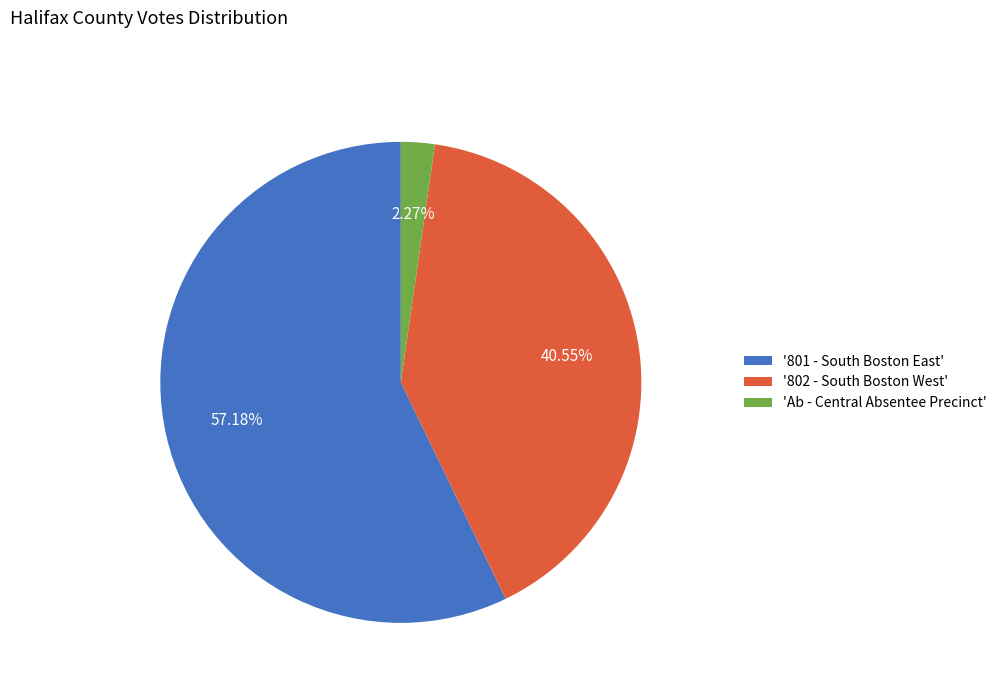

What is the ratio of the value at '801 - South Boston East' to the value at 'Ab - Central Absentee Precinct'?

25.2